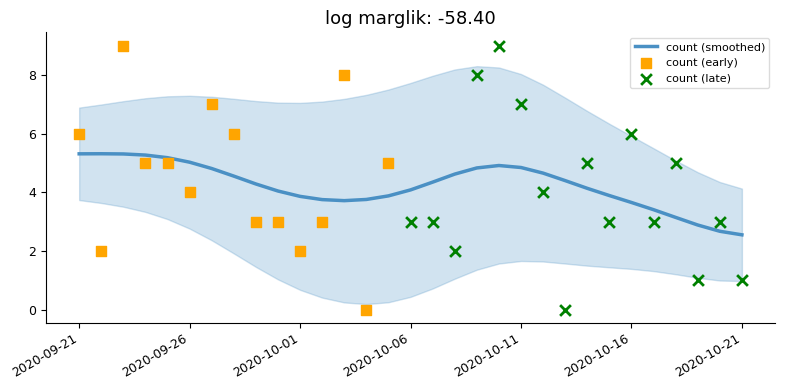

What is the change in value from 2020-10-08 to 2020-10-12?

+2